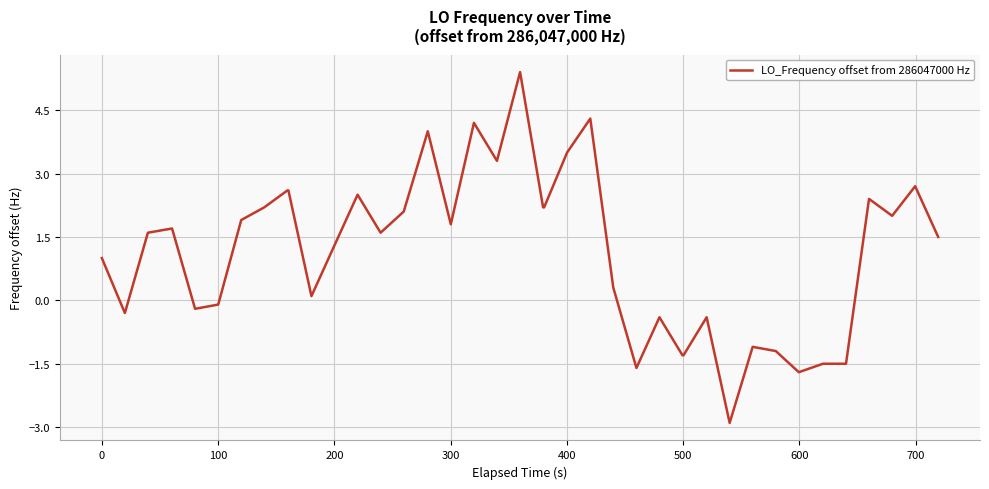

What is the minimum value shown in the chart?

-2.9